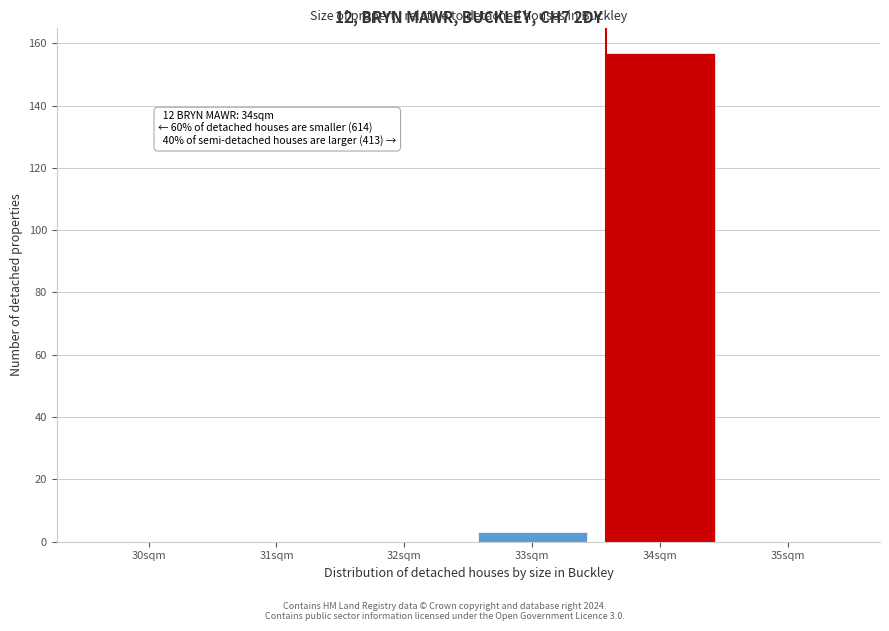

Reading left to right, what are all the values shown in this chart?

30sqm=0	31sqm=0	32sqm=0	33sqm=3	34sqm=157	35sqm=0